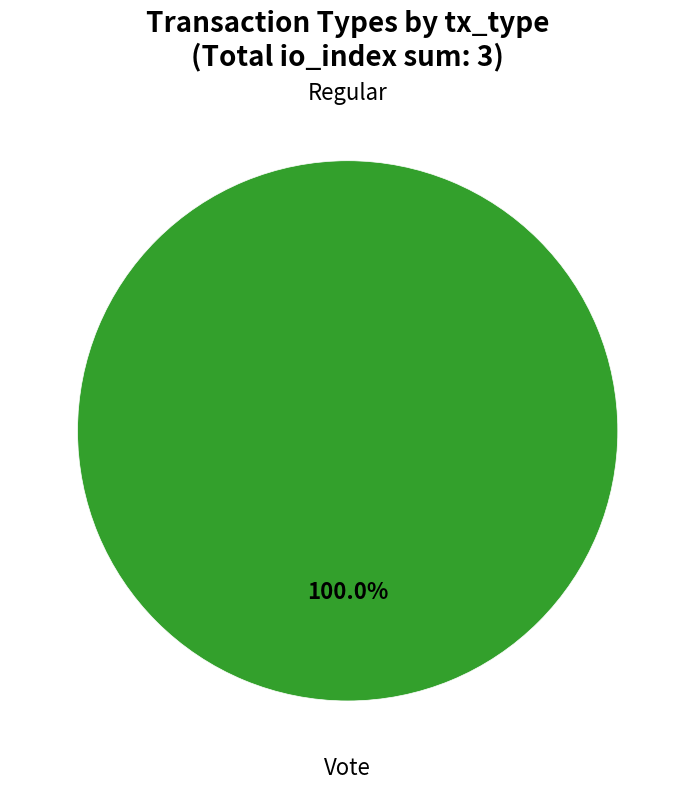

What is the change in value from Regular to Vote?

+3